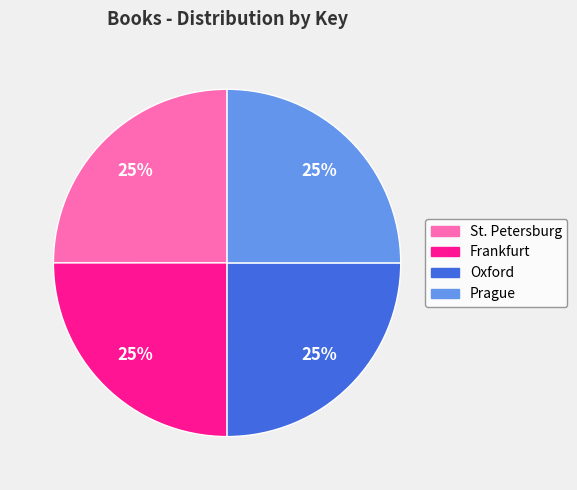

What is the ratio of the value at Prague to the value at St. Petersburg?

1.0